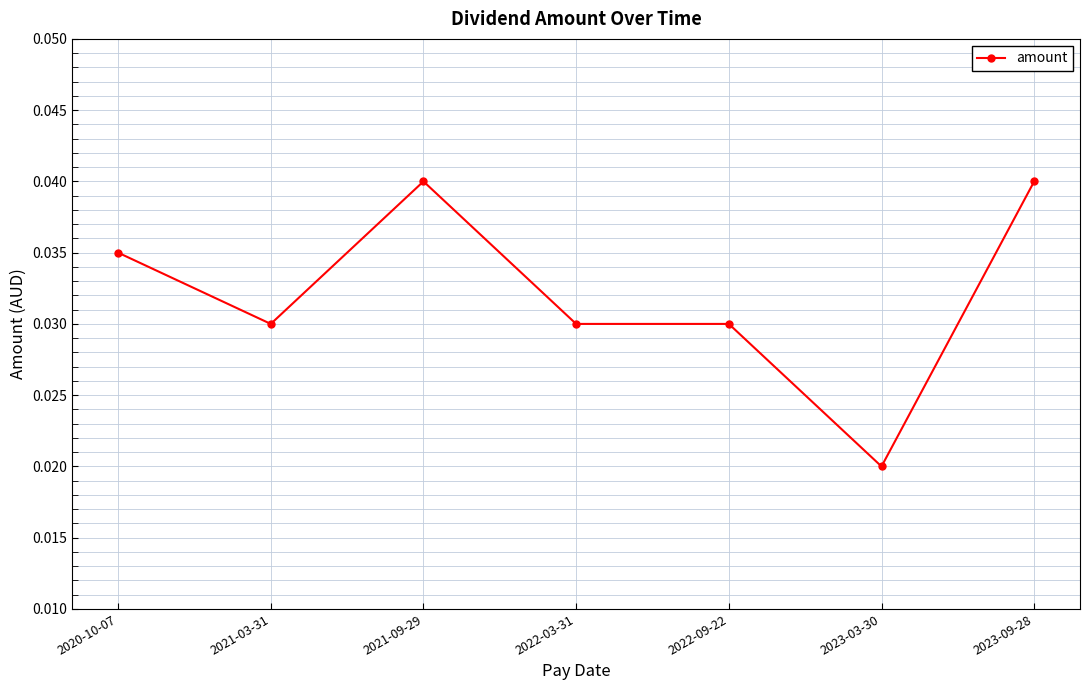

Which category has the lowest value across all series?

2023-03-30